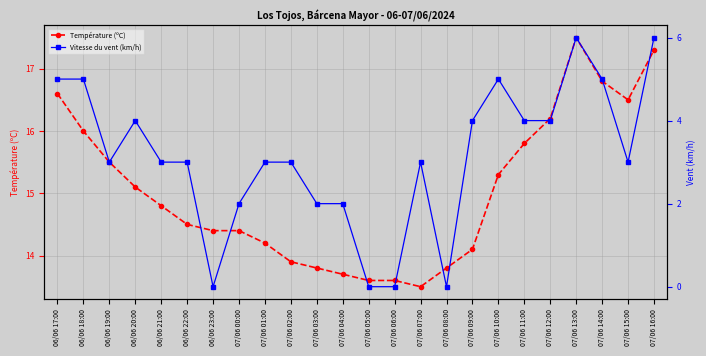

In Température (ºC), how many points are higher than both neighbors (excluding endpoints)?

1